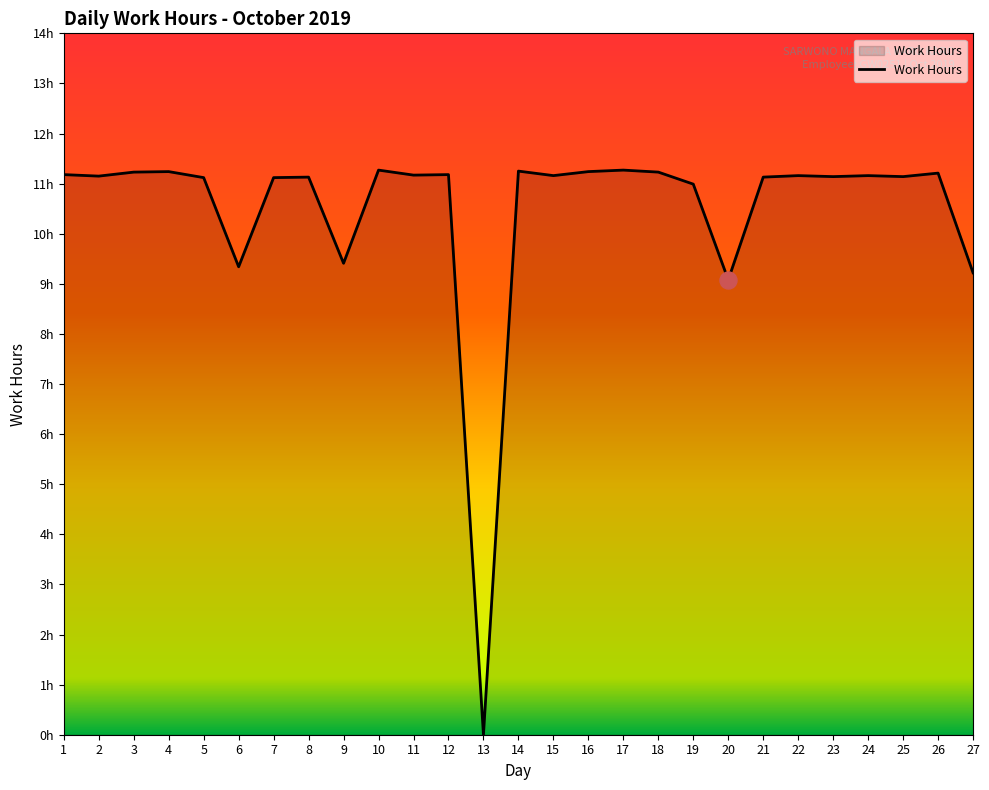

Does the chart have visible grid lines?

No